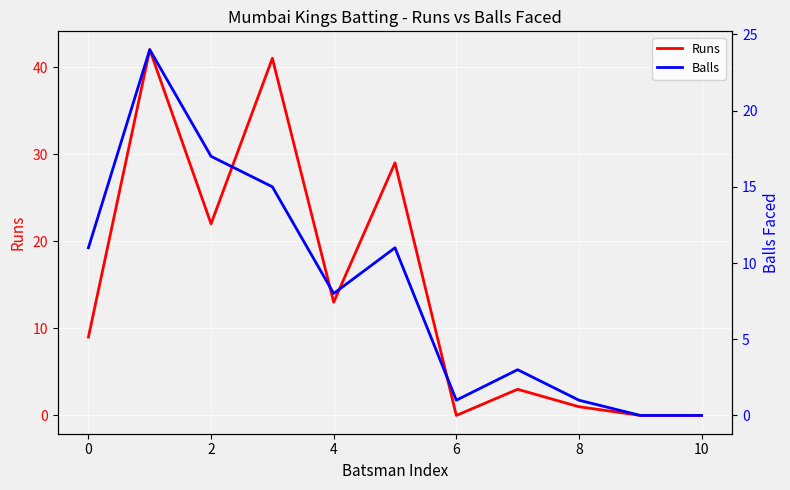

The Runs series shows 1 at 8. True or false?

True